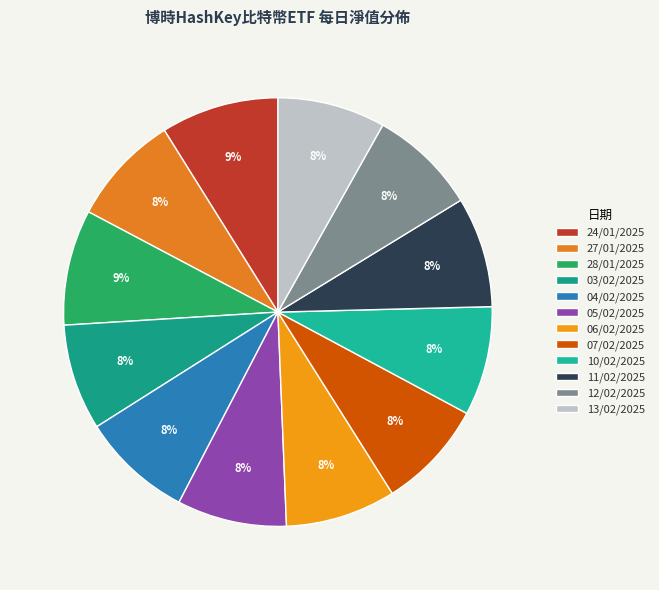

To the nearest percent, what is the difference between the largest and smallest slice percentages?

1%